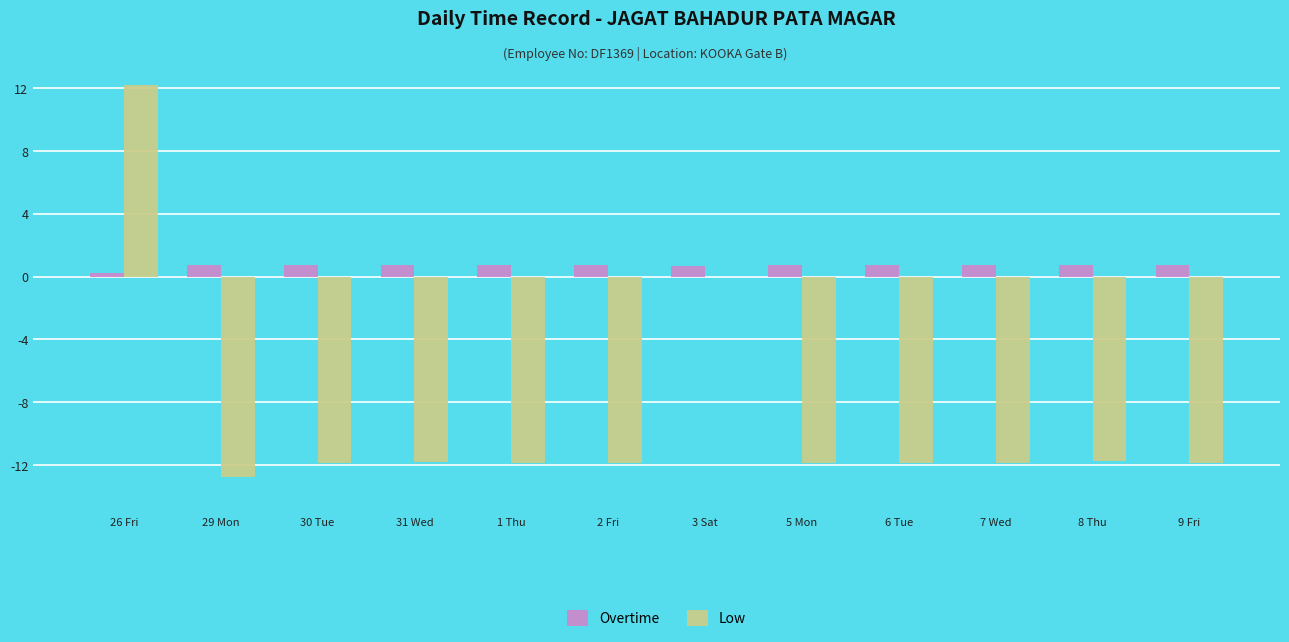

What is the approximate value of Low at 7 Wed?

-11.8